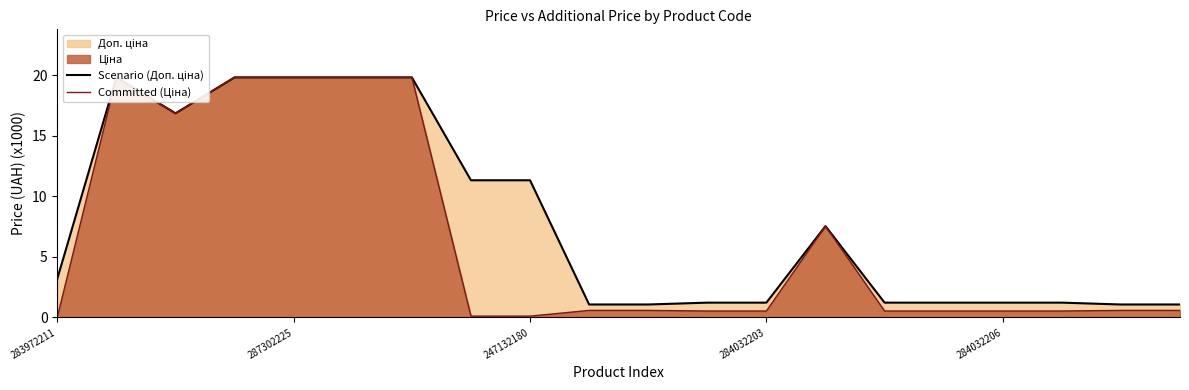

Where is Committed (Ціна) nearest to the value 9?

13